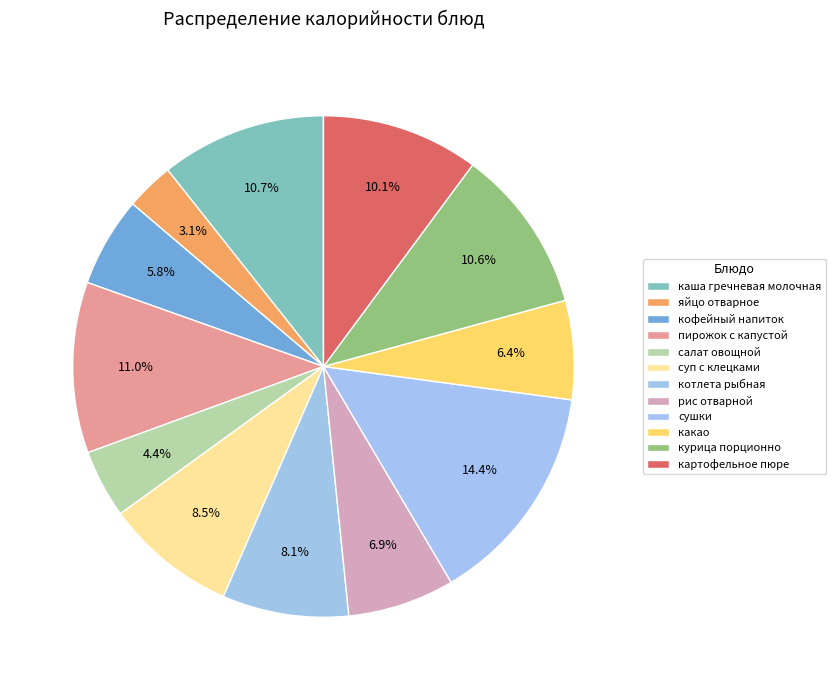

The пирожок с капустой slice represents 20% of the pie. True or false?

False